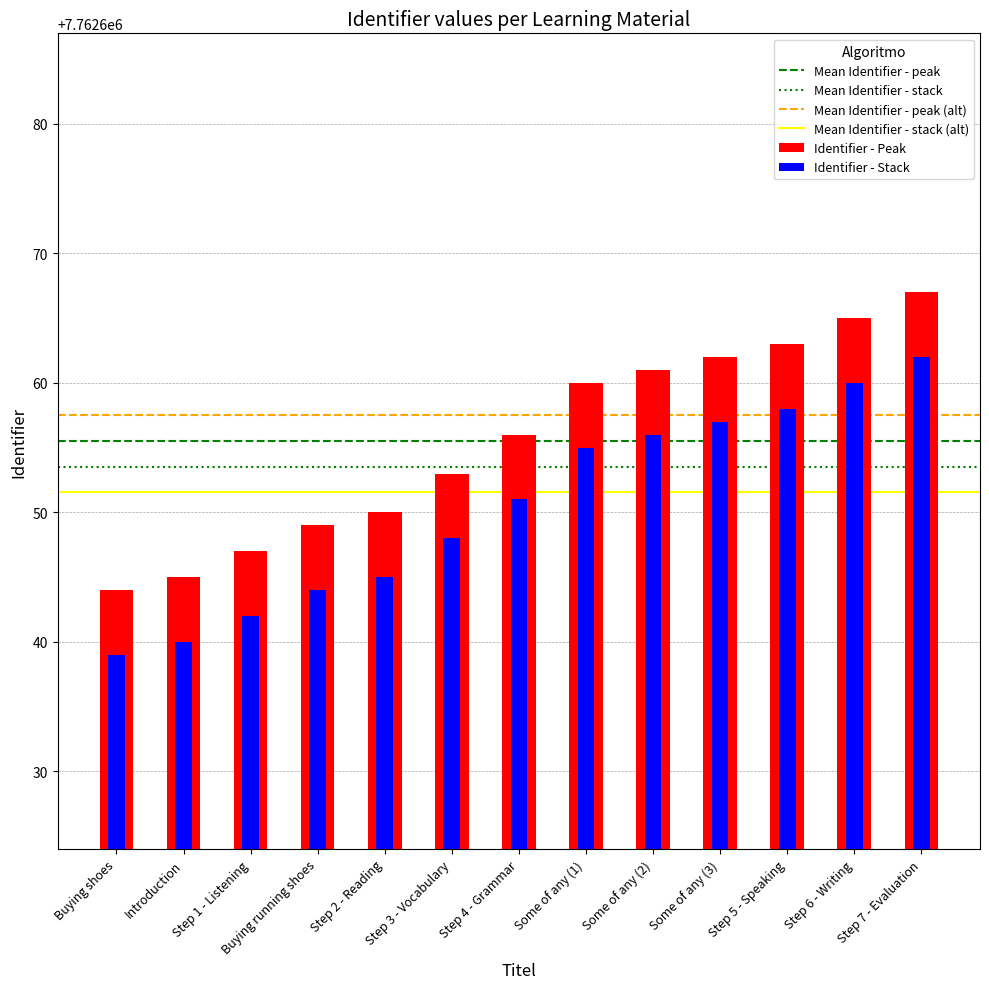

What is the change in value from Step 2 - Reading to Step 3 - Vocabulary?

+3